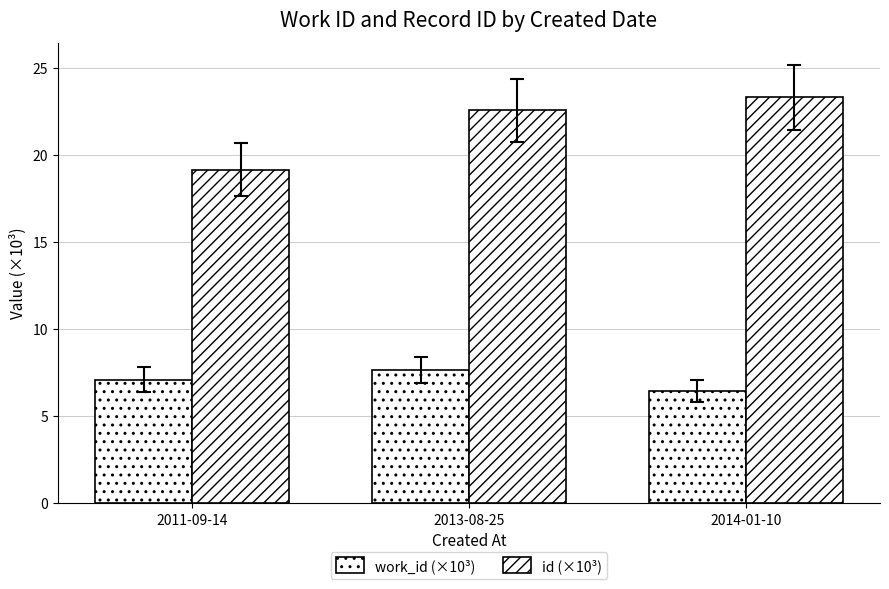

At which label does work_id (×10³) reach its minimum?

2014-01-10